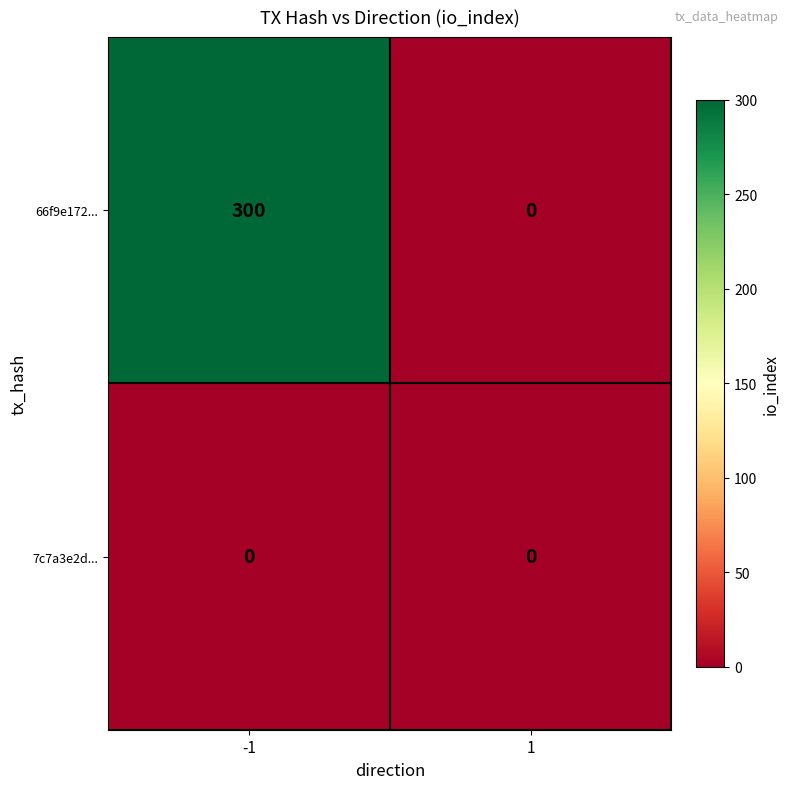

Between -1 and 1, which series saw the biggest shift?

66f9e172...